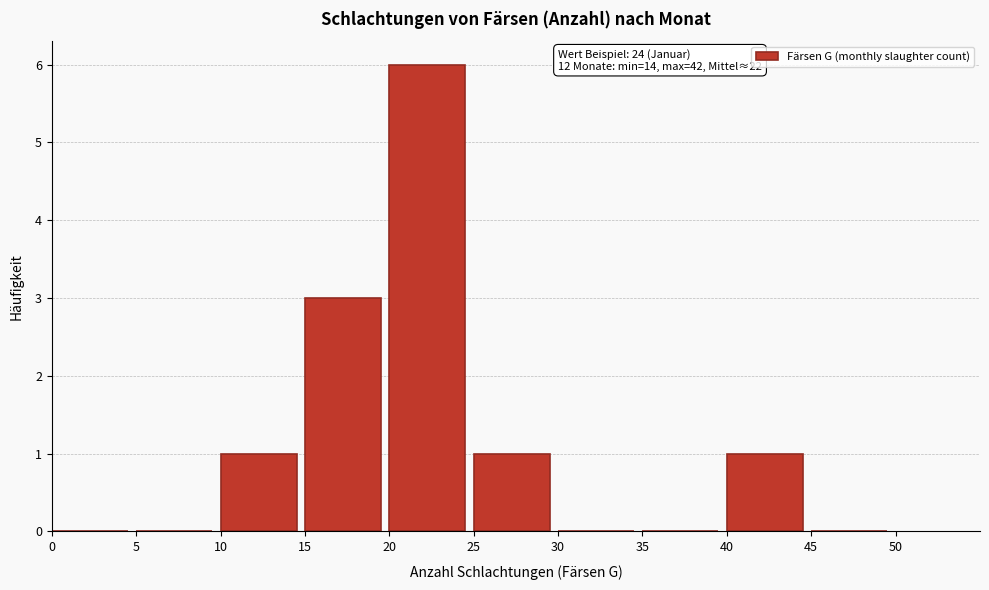

Which range on the x-axis has the tallest bar?

20 to 25